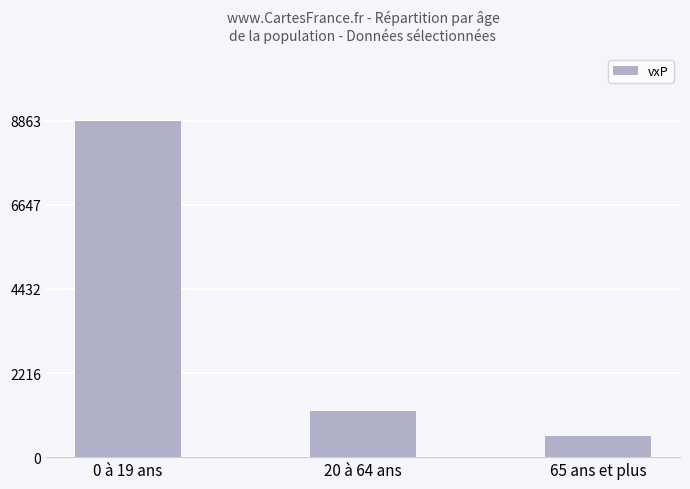

The value at 0 à 19 ans is 15191. True or false?

False